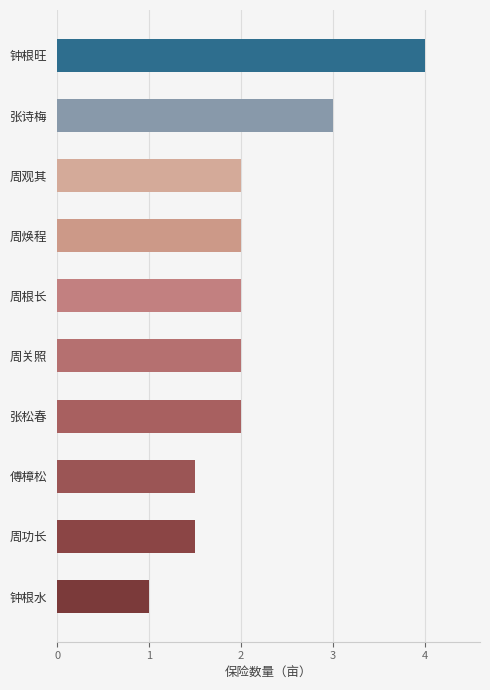

True or false: the data shows 3.0 at 张诗梅.

True